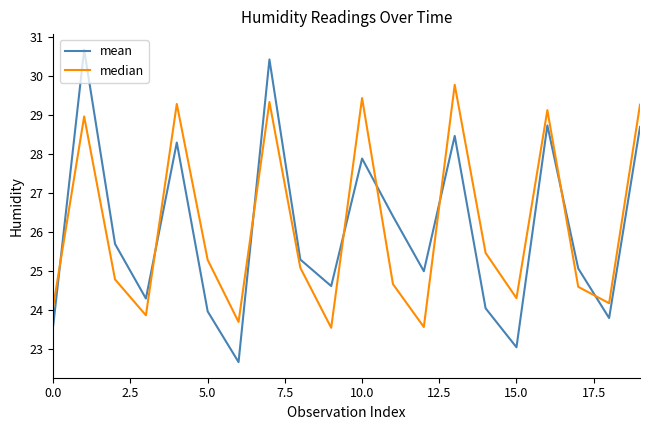

List the series in order of their peak value, lowest first.

median, mean